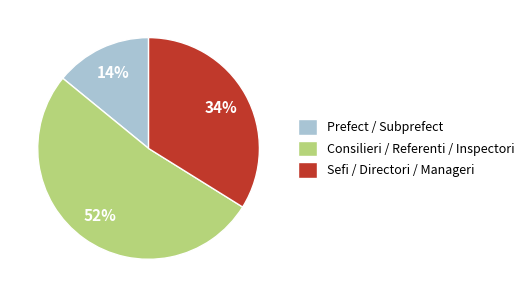

Which category has the biggest portion of the pie?

Consilieri / Referenti / Inspectori